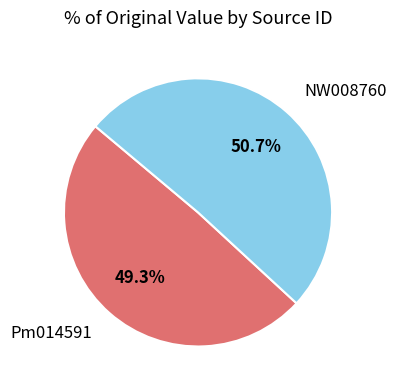

Do Pm014591 and NW008760 together represent more than half of the pie?

Yes